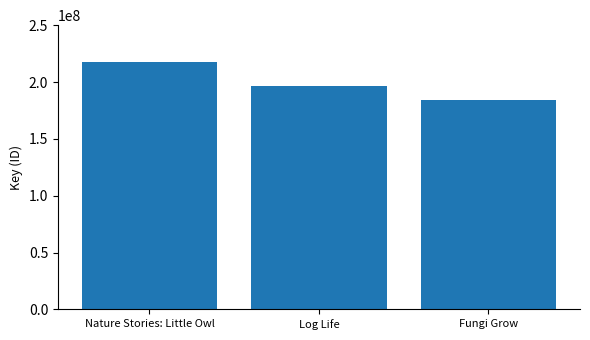

What is the sum of the values at Log Life and Fungi Grow?

381049653